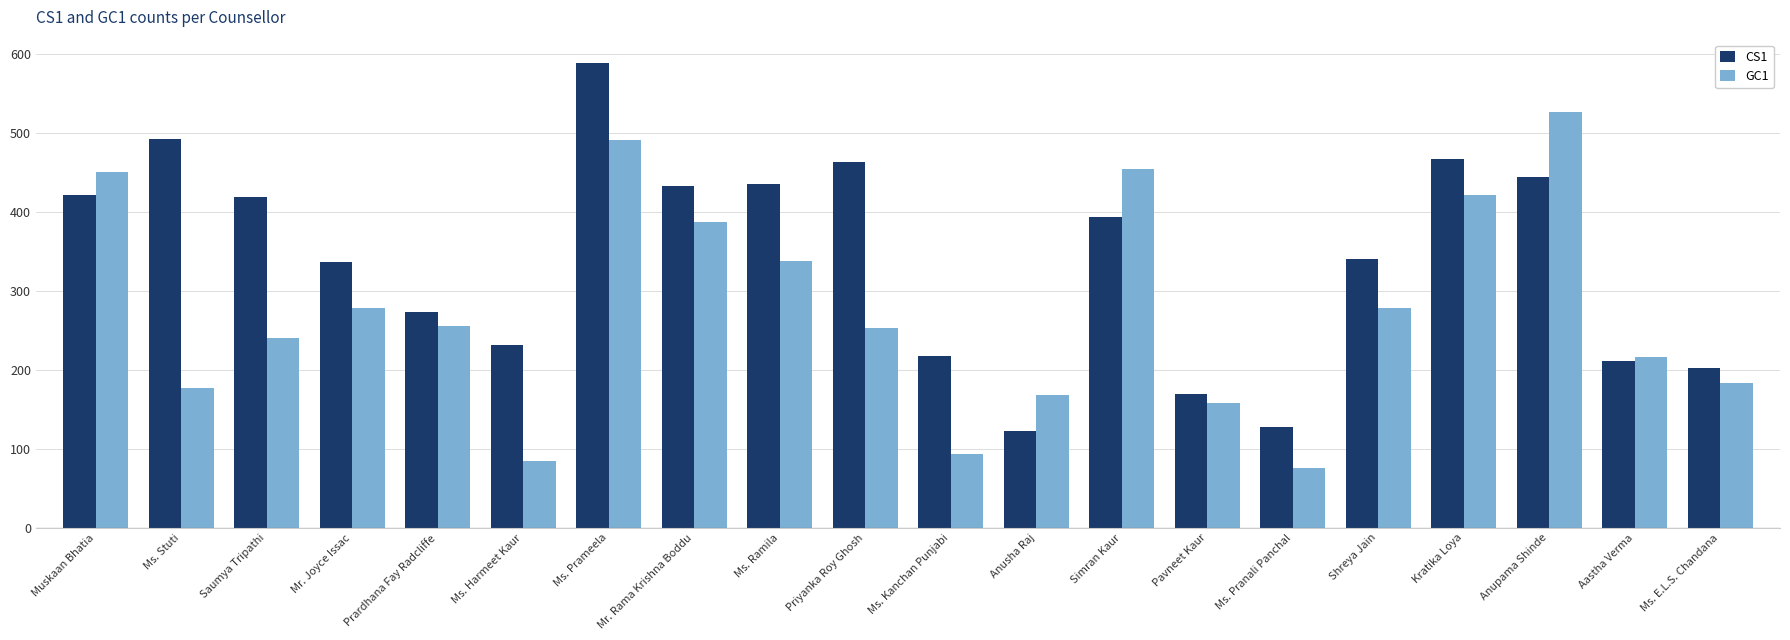

Which series has the largest total across all categories?

CS1